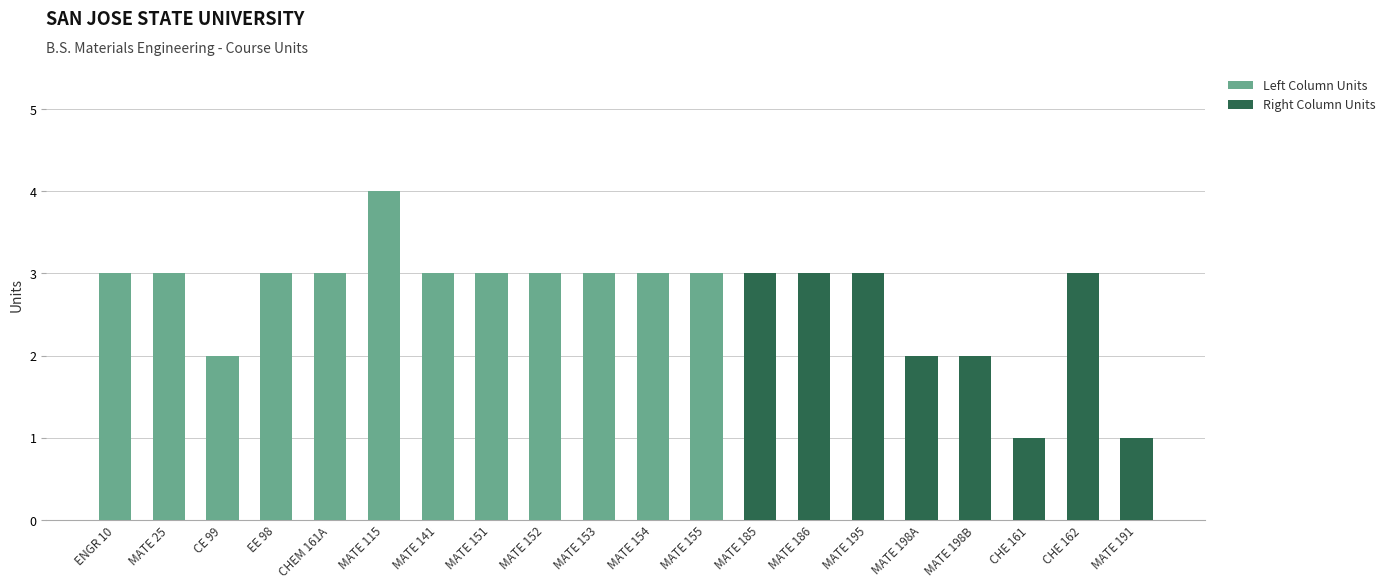

At which category is the sum across all series the highest?

MATE 115